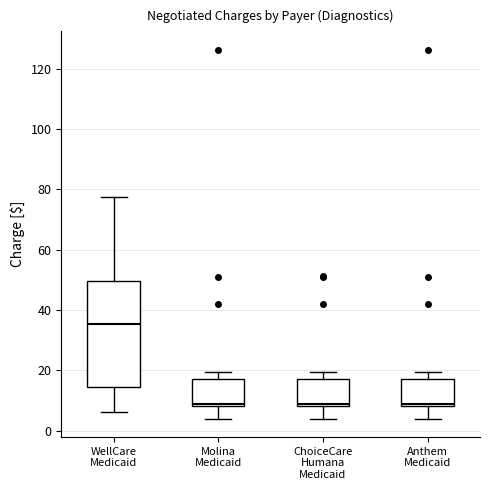

Where is the lower edge of the box for ChoiceCare Humana Medicaid on the y-axis? The values are not printed on the chart, so give them approximately, as read against the axis.

8